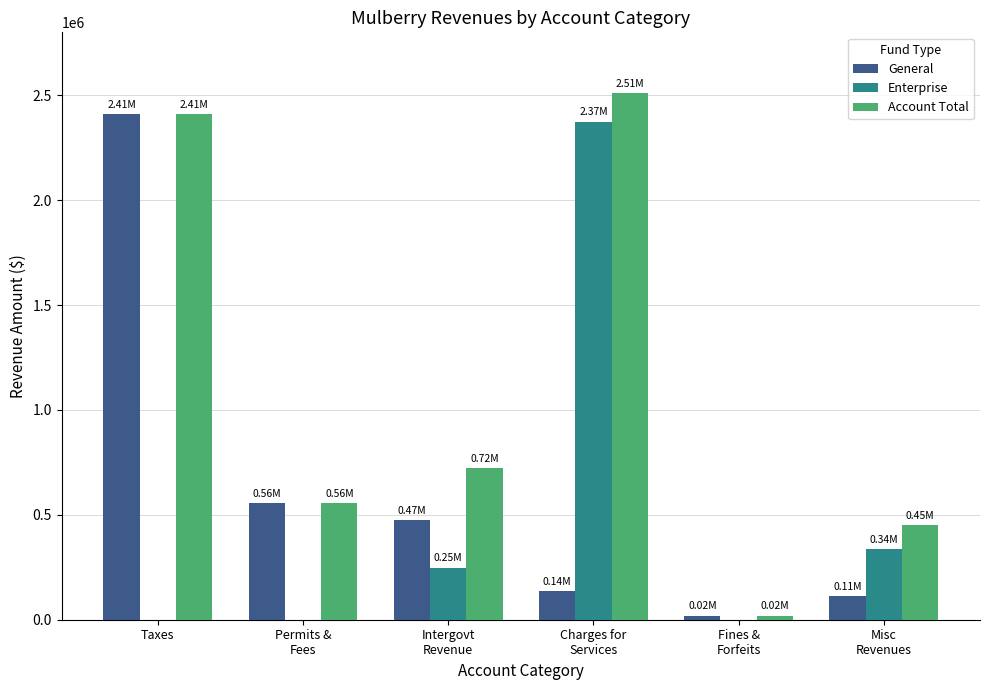

Where is General nearest to the value 1214882?

Permits &
Fees